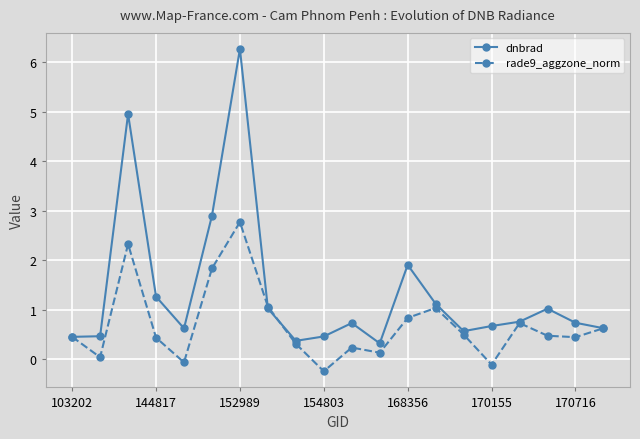

What is the lowest value of the dnbrad series?

0.3